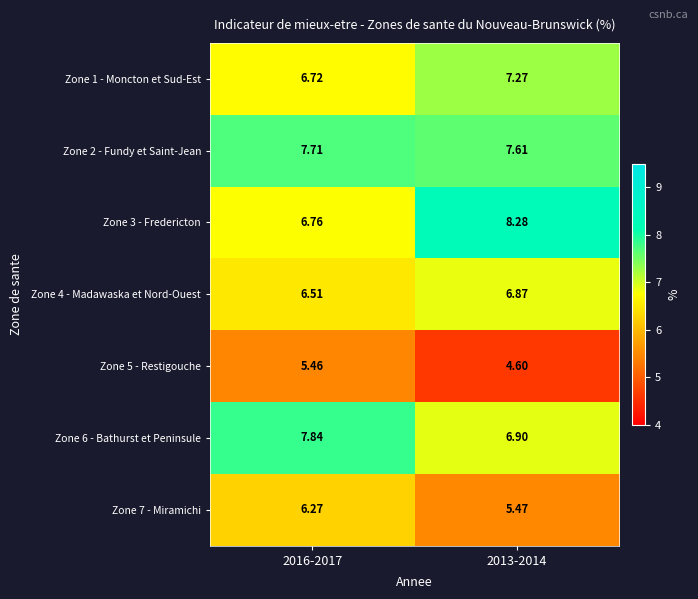

Which label corresponds to the largest value in the chart?

2013-2014